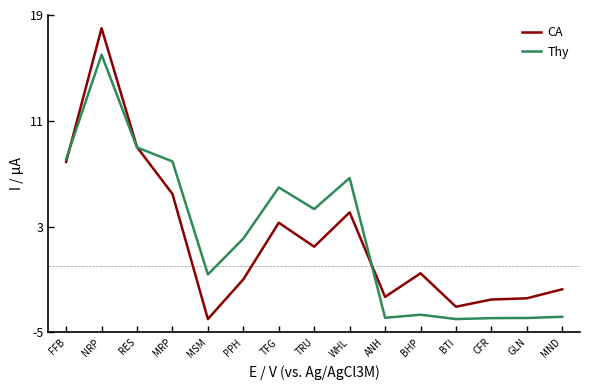

What are all the series names shown in the legend?

CA, Thy